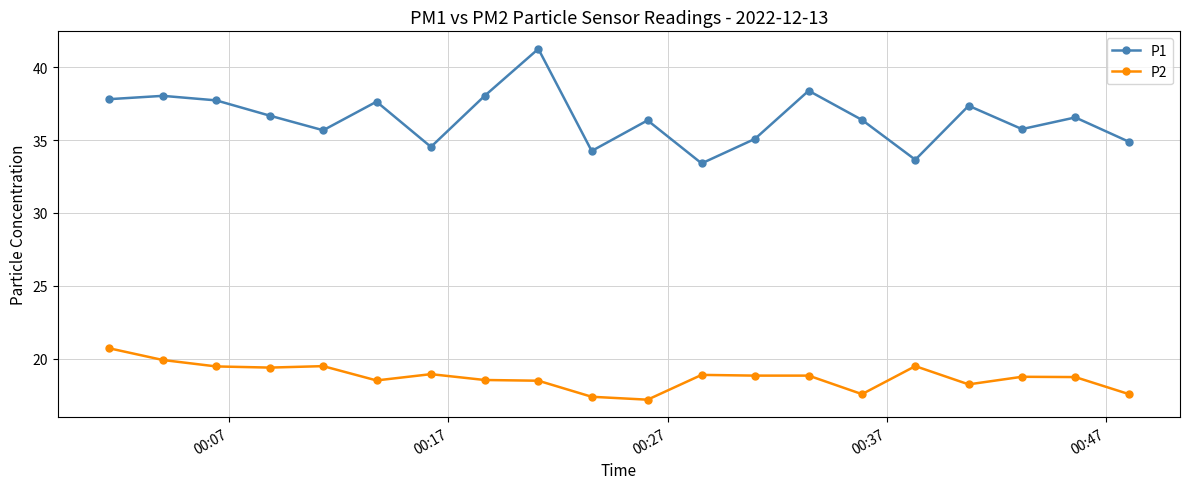

What is the value of the P2 point at the 14th from the left?

18.9